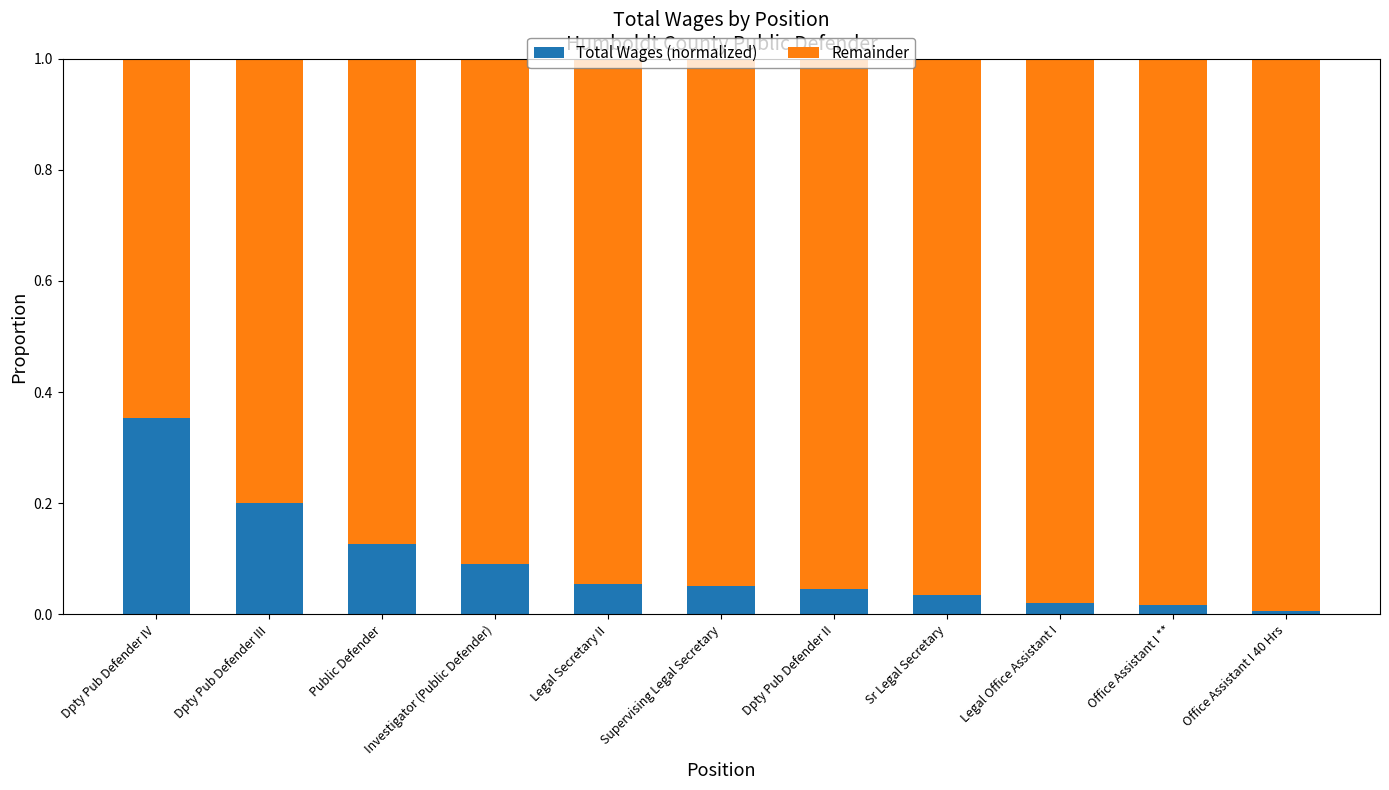

Are the bars grouped side by side (vs. stacked)?

No